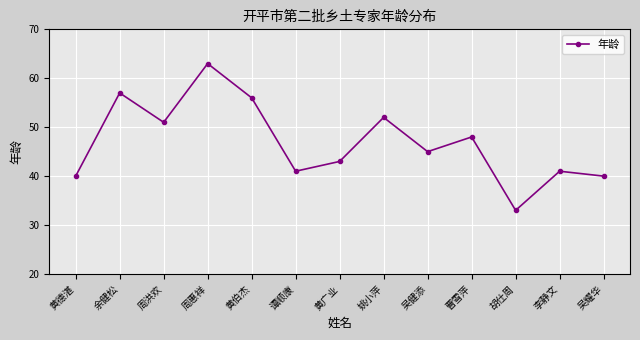

What is the sum of the values at 谭顺康 and 吴健添?

86